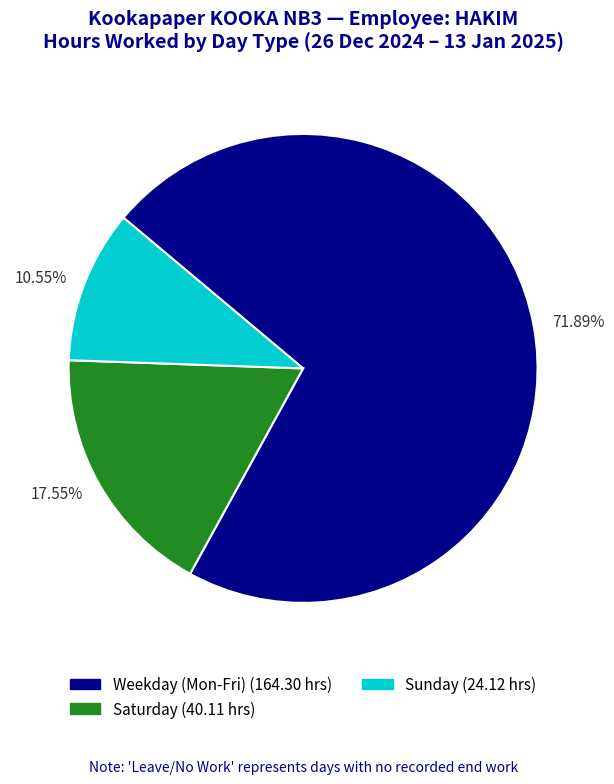

How many slices are in this pie chart?

3